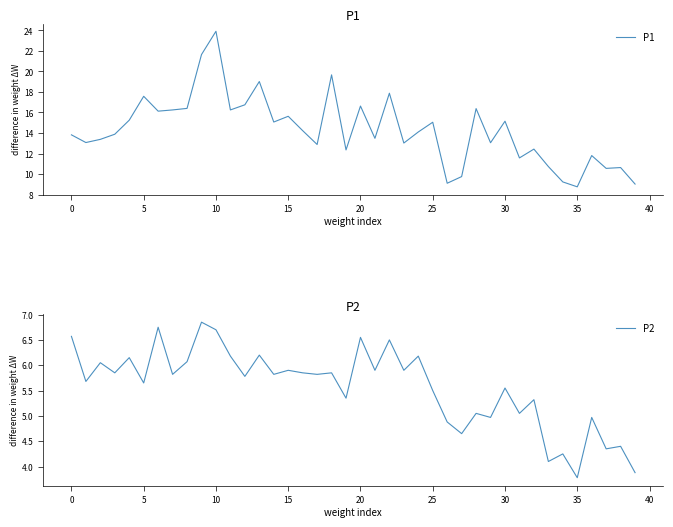

At 12, list the series in order from largest to smallest.

P1, P2